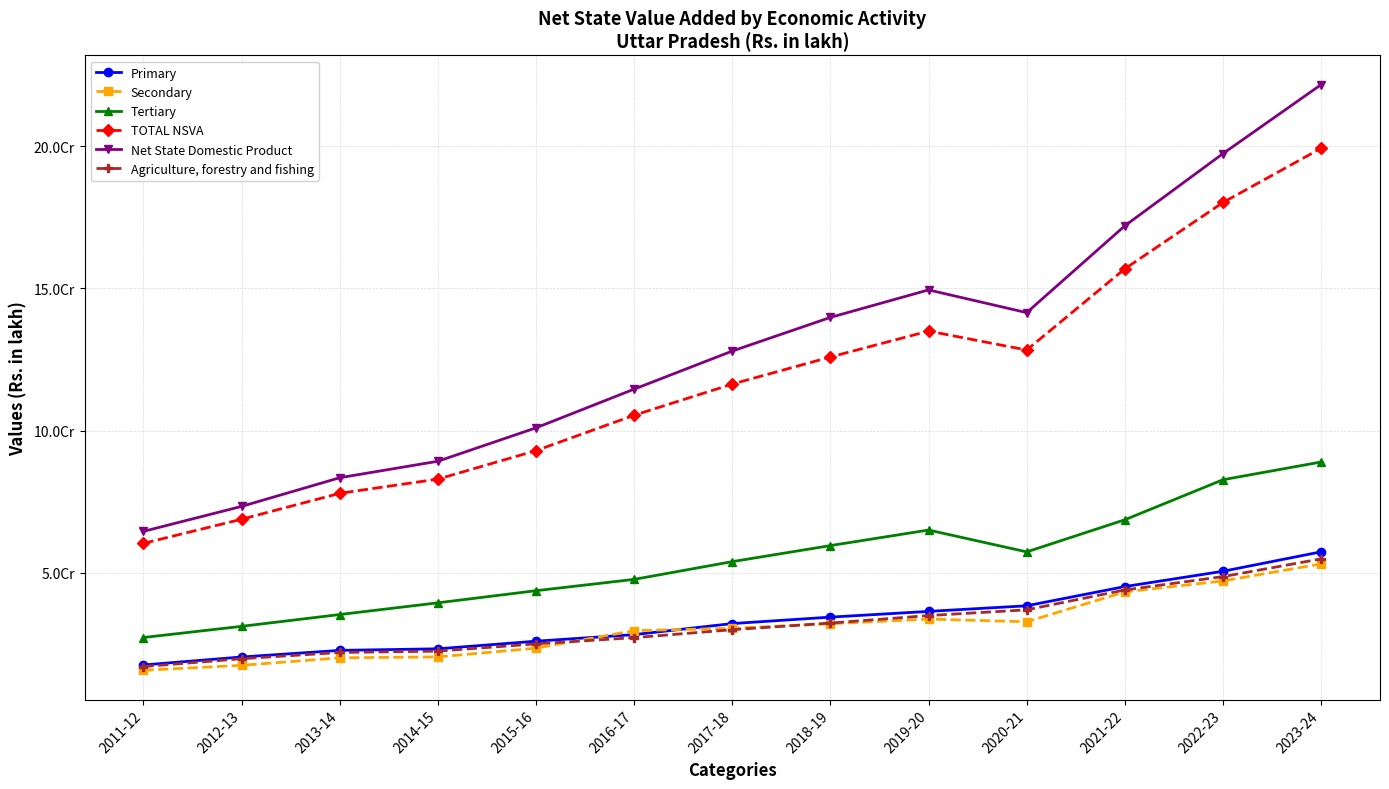

What is the maximum value shown in the chart?

221705536.4